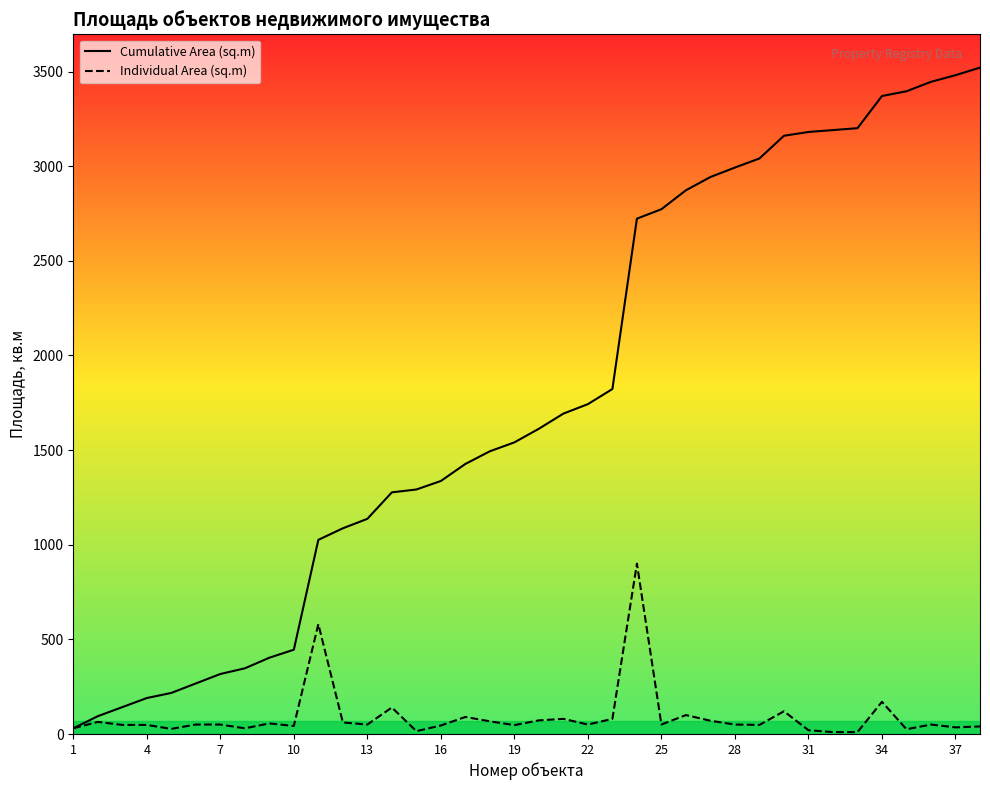

What is the maximum value for Individual Area (sq.m)?

900.0